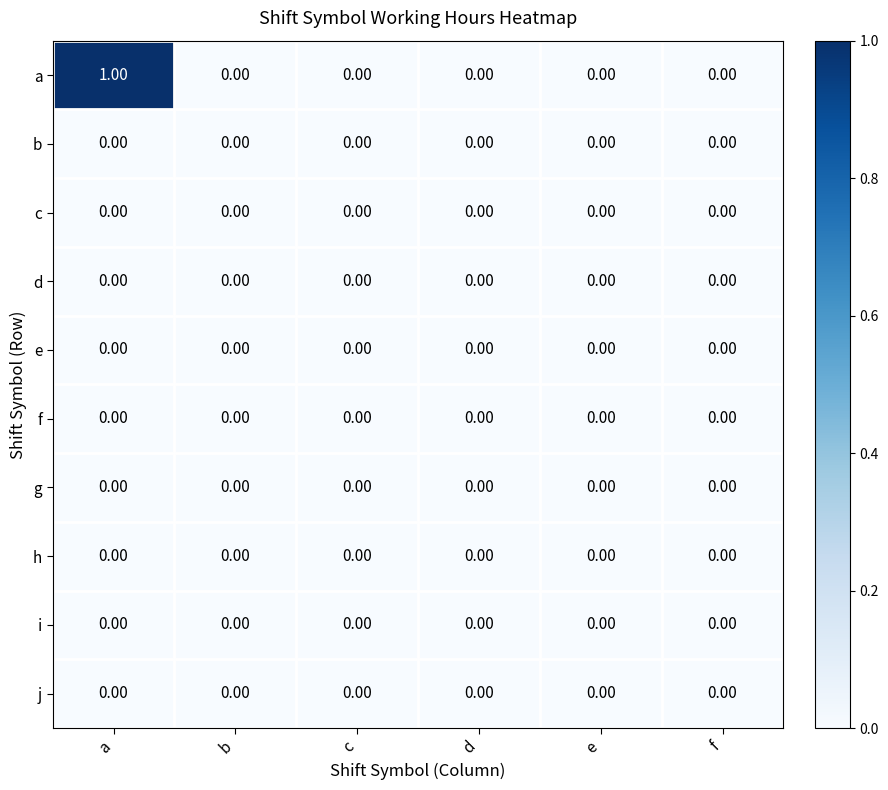

Which category has the highest value across all series?

a